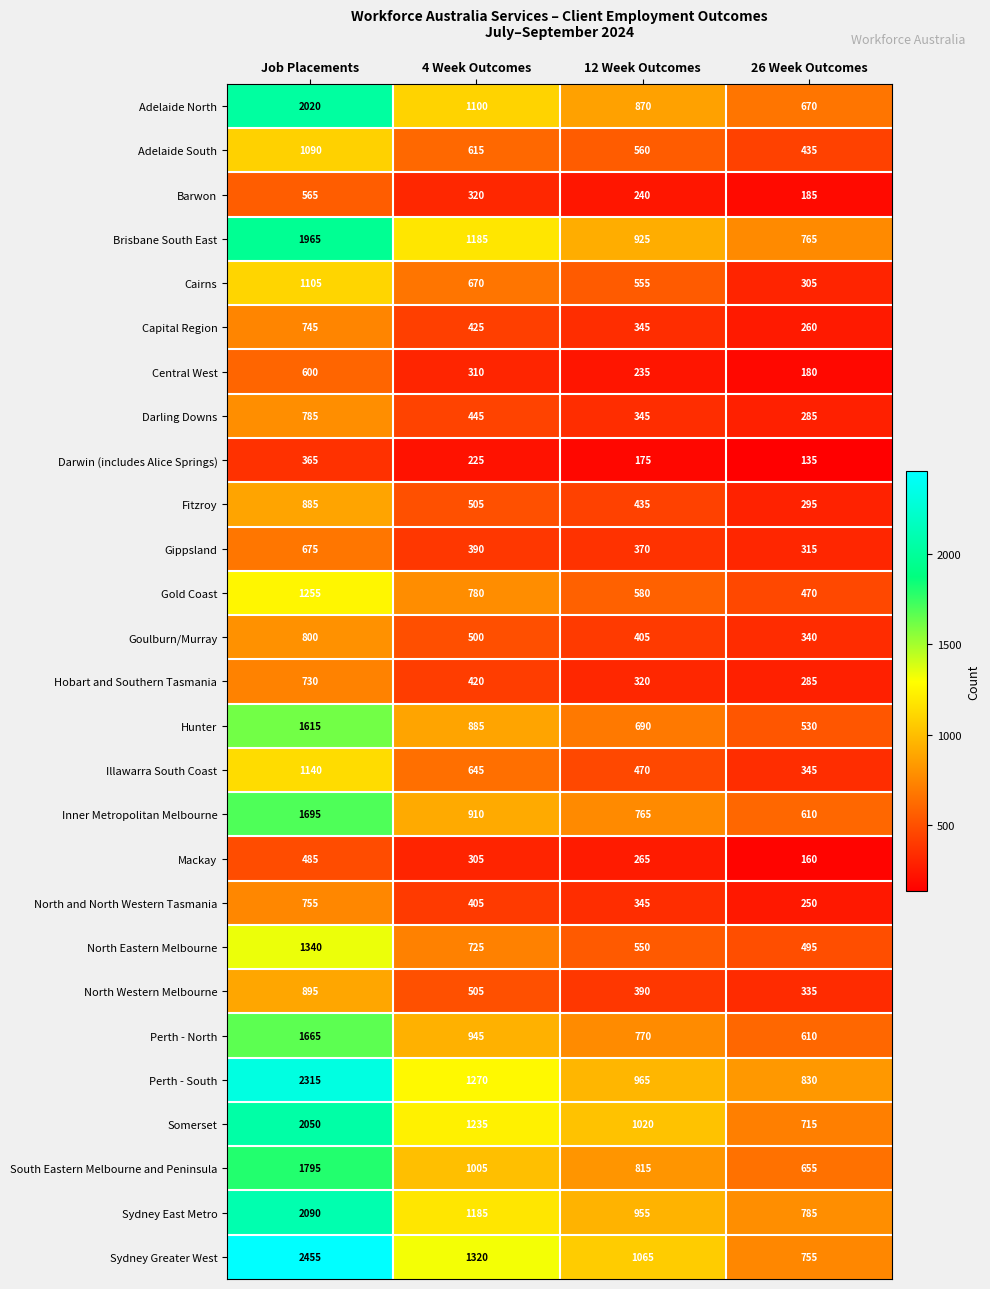

Where is North Eastern Melbourne nearest to the value 917?

4 Week Outcomes